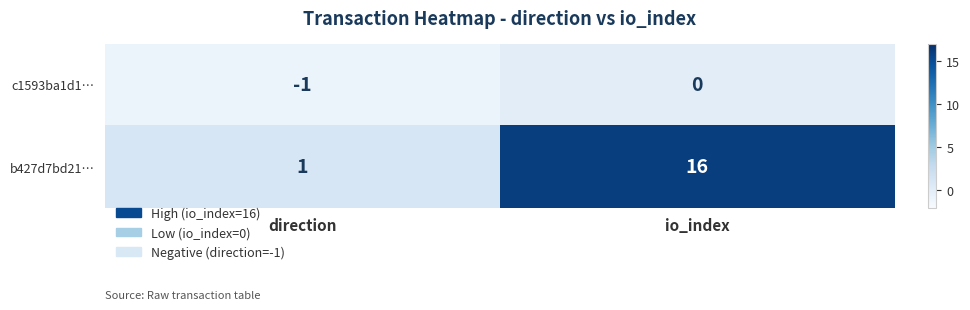

At which category does the chart reach its peak across all series?

io_index